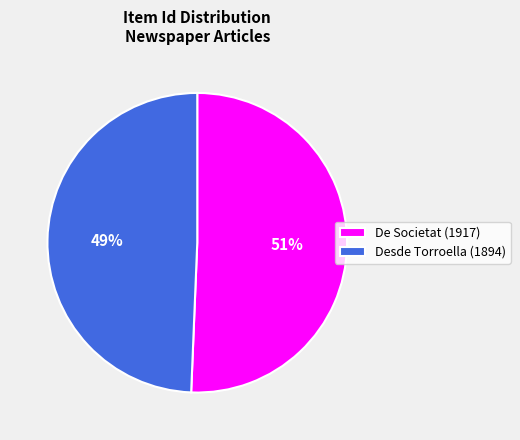

How many segments does this pie chart have?

2